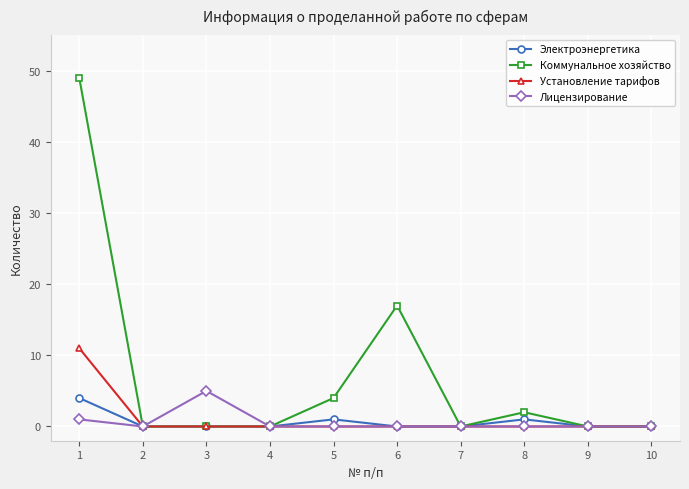

What is the average value of the Установление тарифов series?

1